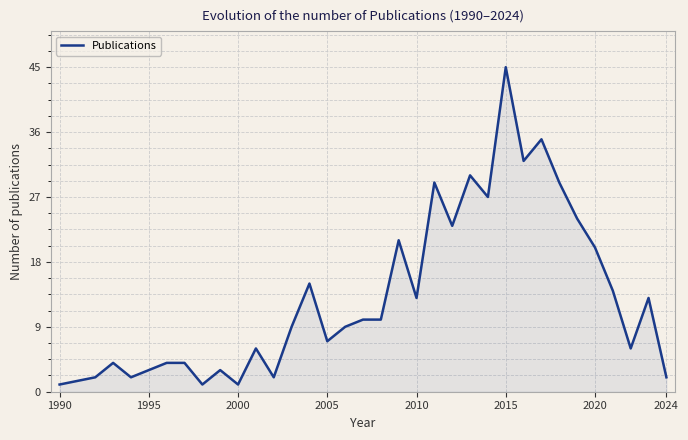

What is the greatest value displayed?

45